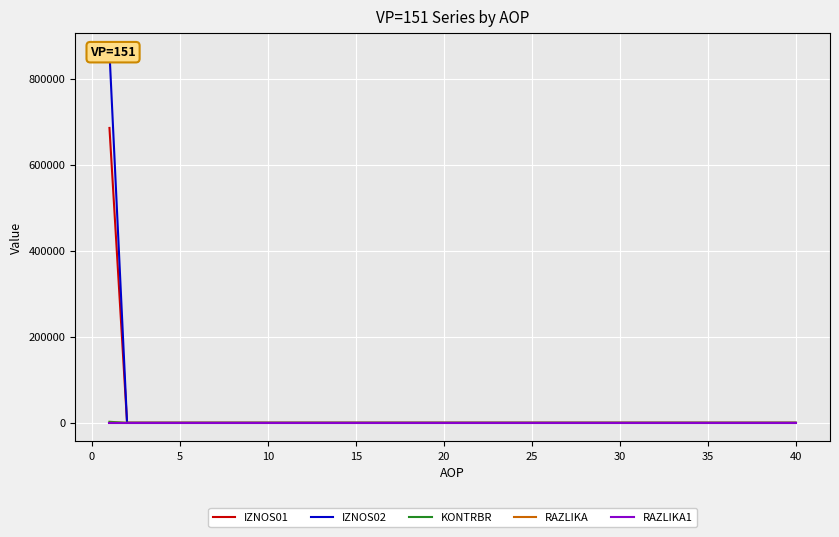

At how many categories does at least one series exceed 443623?

1